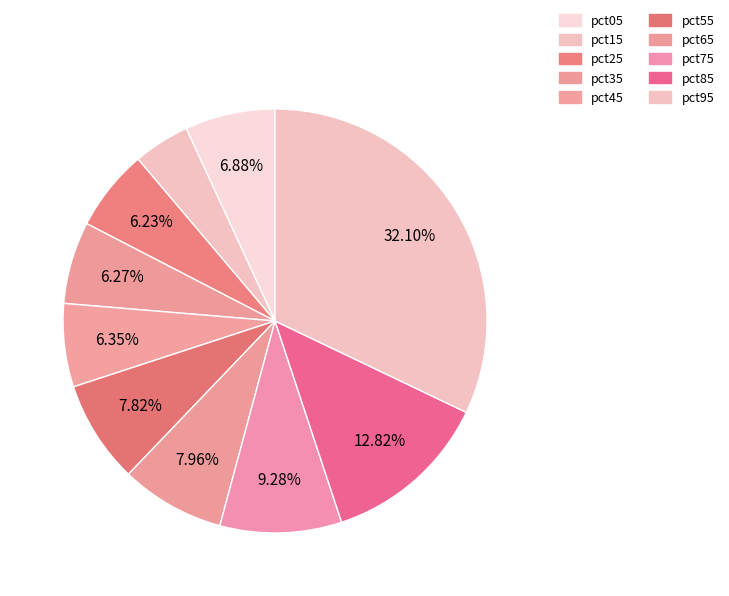

Rank the categories by value from highest to lowest.

pct95, pct85, pct75, pct65, pct55, pct05, pct45, pct35, pct25, pct15